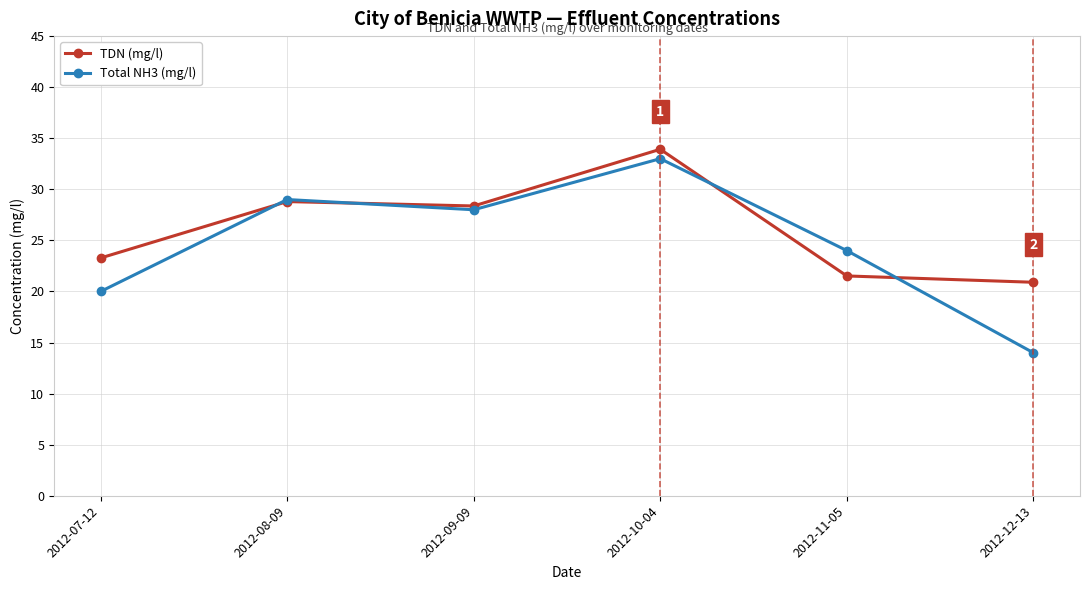

At which category does TDN (mg/l) reach its first local peak?

2012-08-09